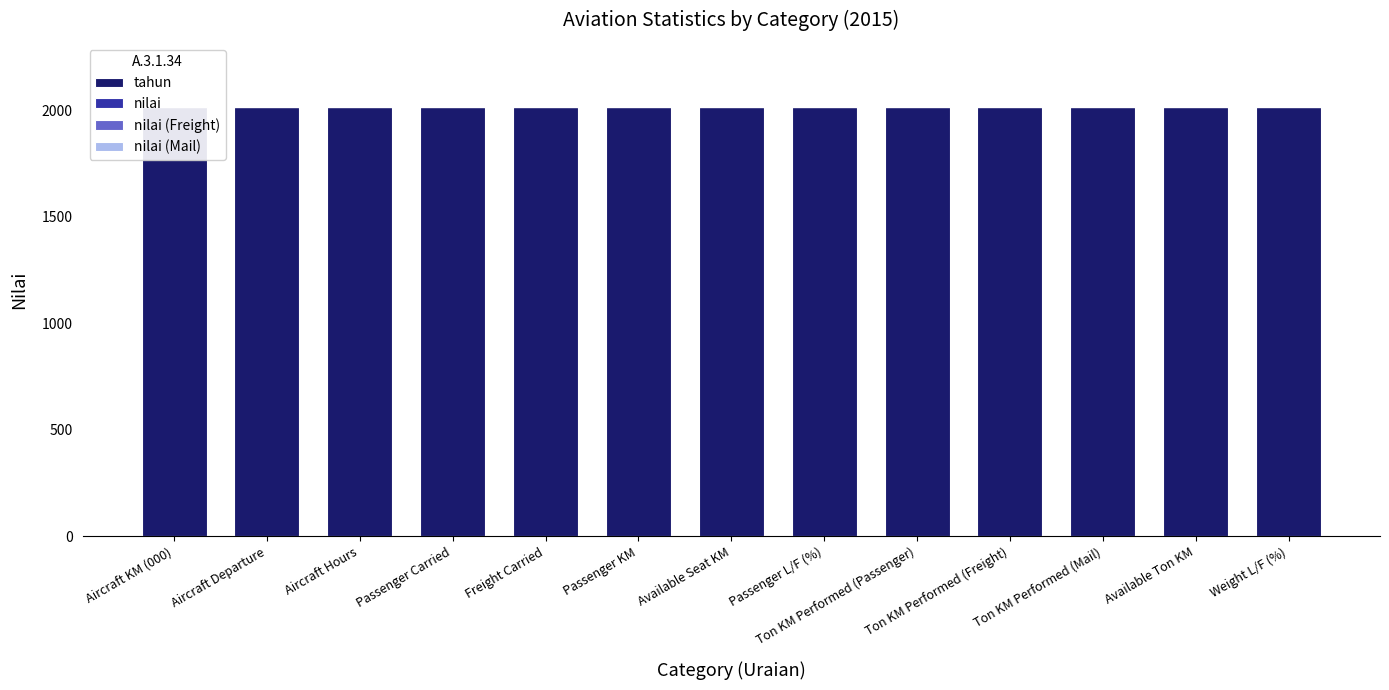

How many groups of bars are there?

13